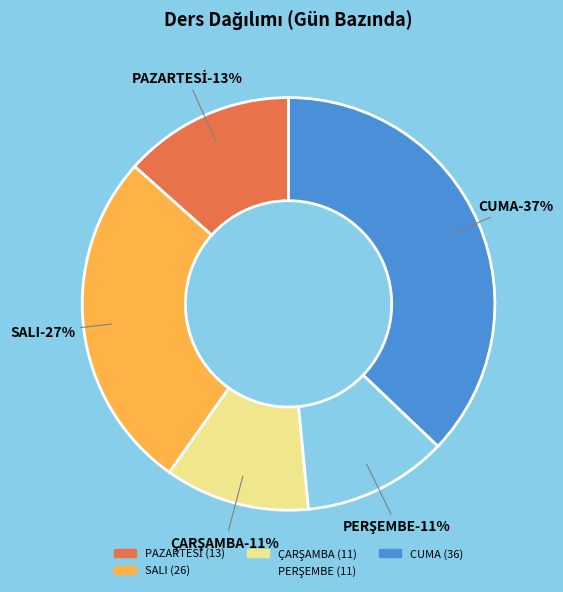

Which category has the smallest portion of the pie?

ÇARŞAMBA